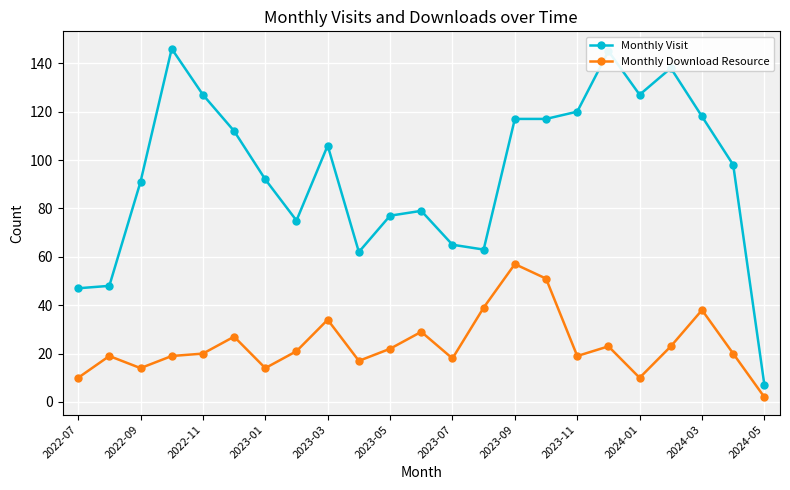

What are all the series names shown in the legend?

Monthly Visit, Monthly Download Resource